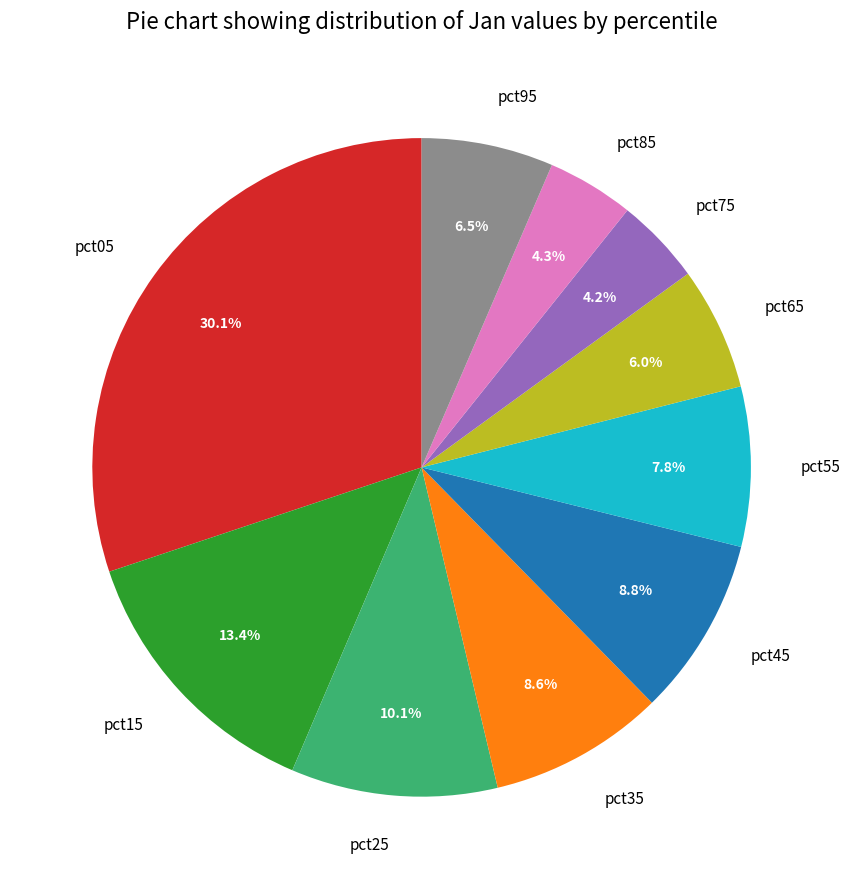

What percentage is NOT represented by pct55?

92.2%